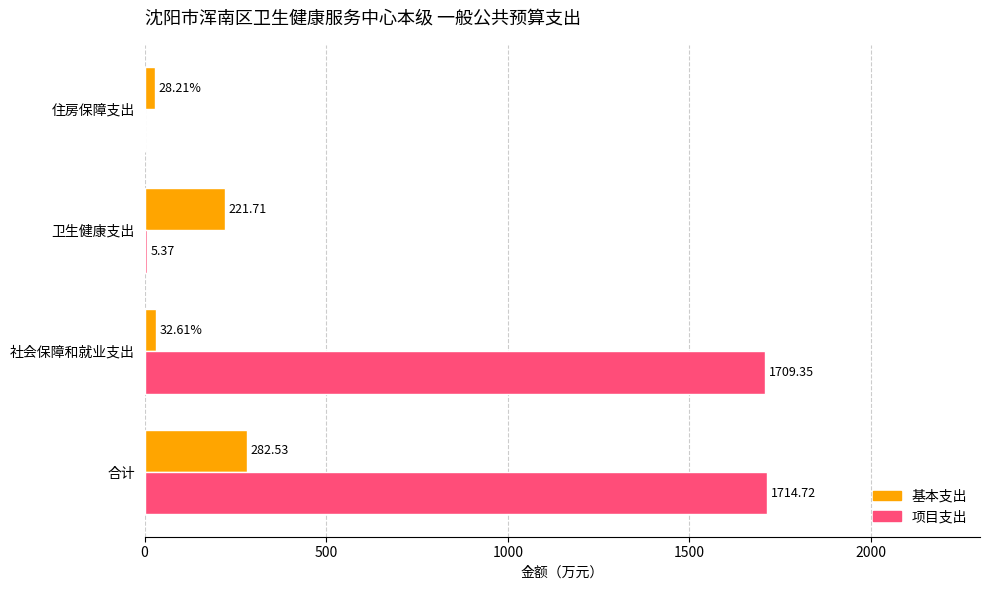

What is the sum of the 基本支出 values at 合计 and 社会保障和就业支出?

315.1